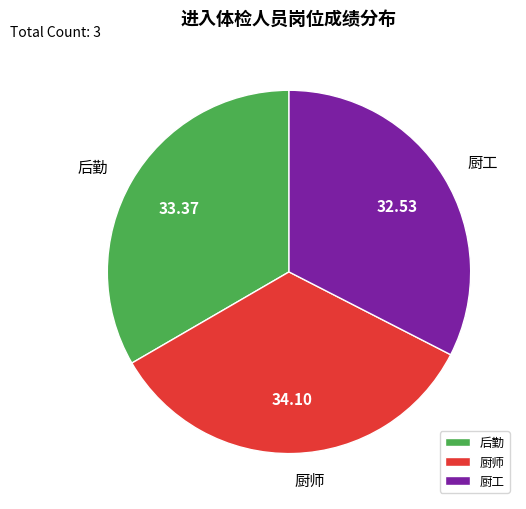

What is the smallest slice in the pie chart?

厨工